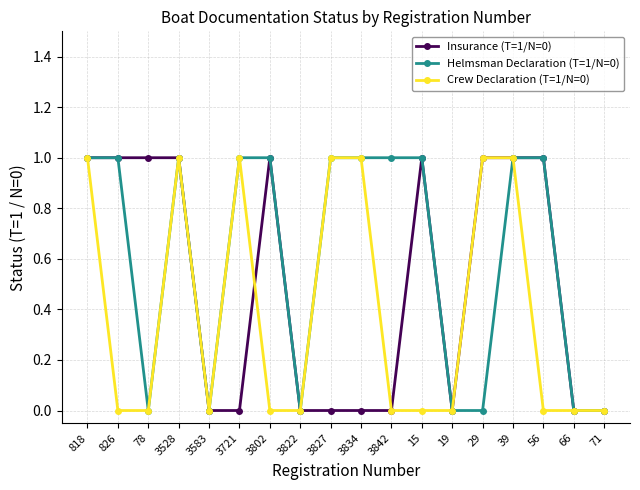

List the series in order of their overall mean, highest first.

Helmsman Declaration (T=1/N=0), Insurance (T=1/N=0), Crew Declaration (T=1/N=0)